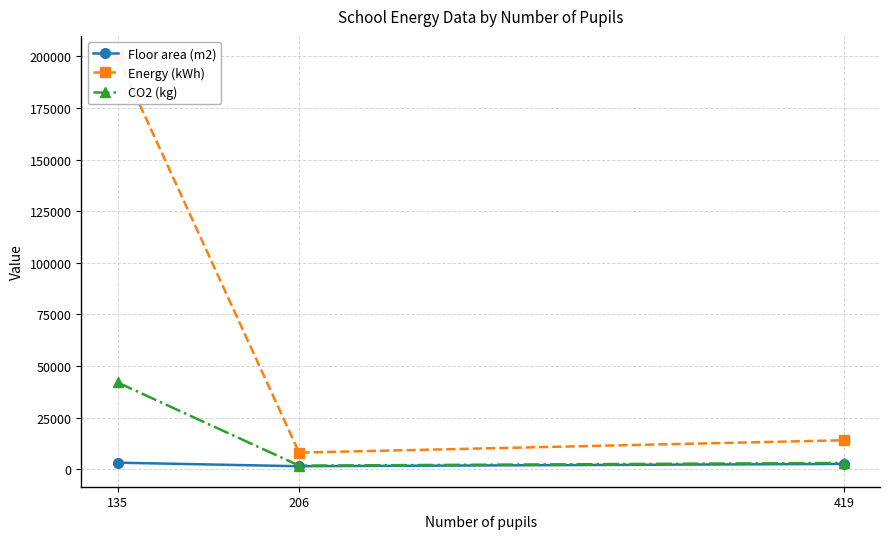

Which category has the highest value across all series?

135